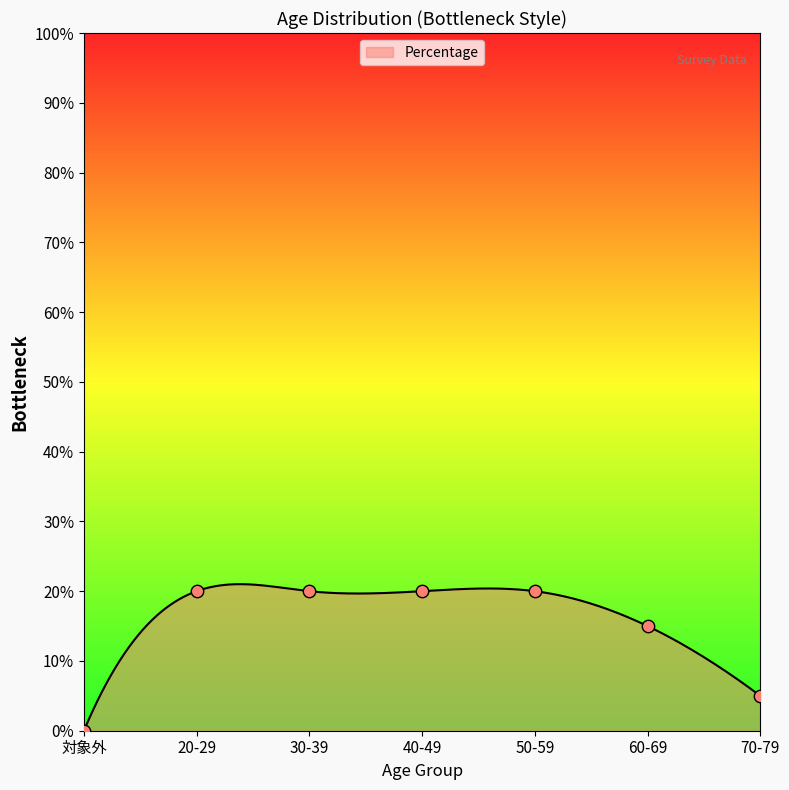

What is the change in value from 50-59 to 70-79?

-15